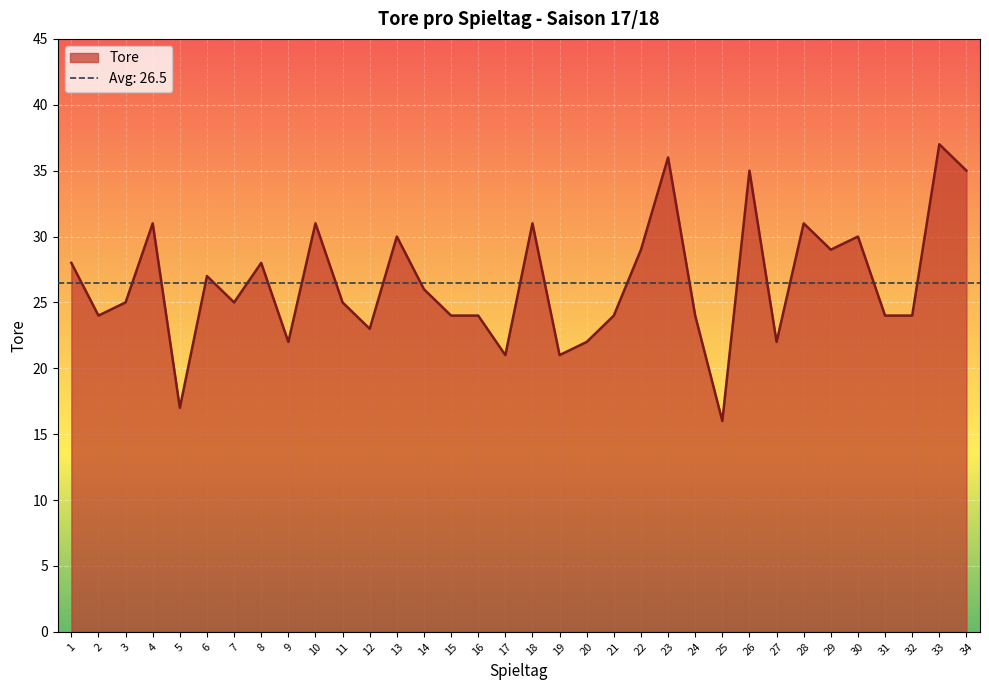

What is the value of the 9th point from the left?

22